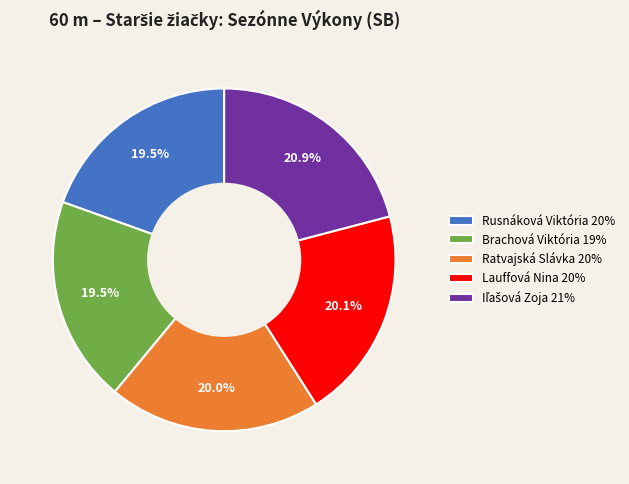

Is the sum of Brachová Viktória and Ratvajská Slávka greater than half?

No